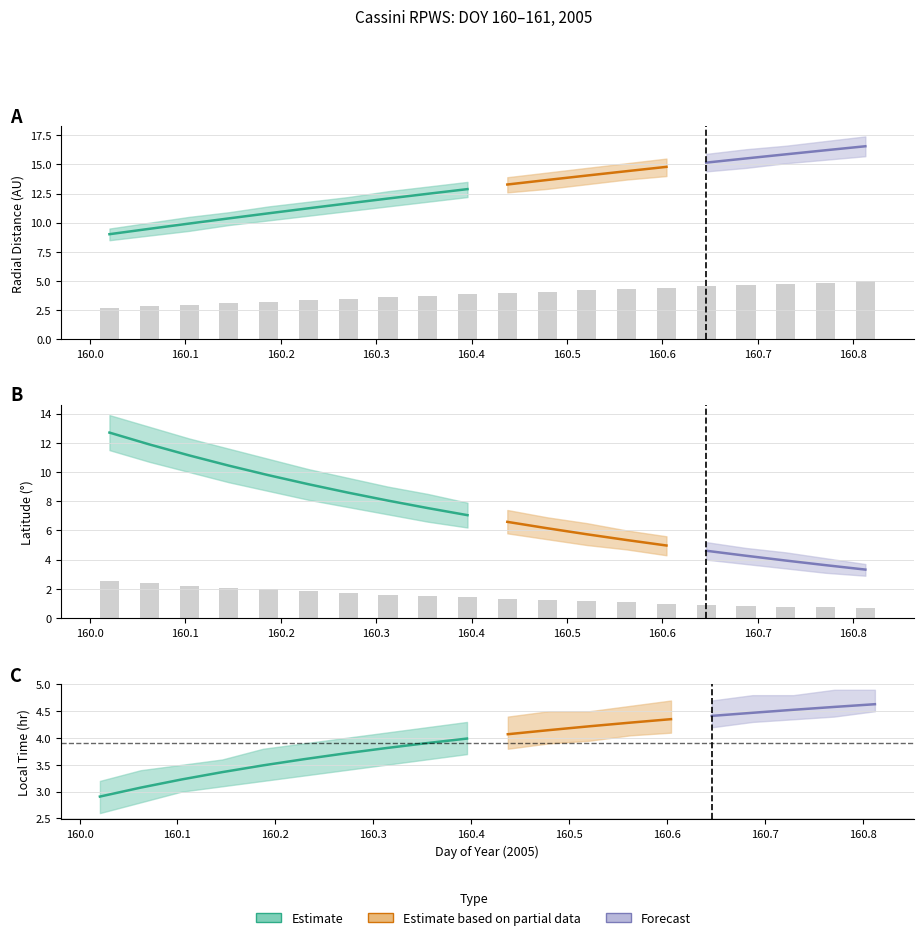

Which has a higher value, 160.0625 or 160.1042?

160.1042